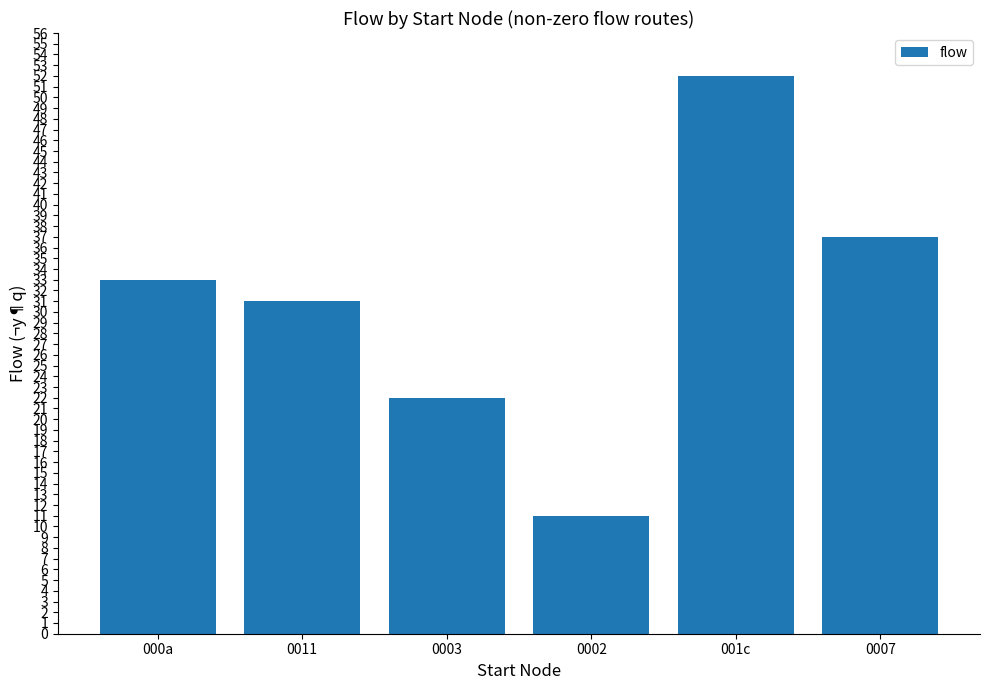

How many data points does each series have?

6